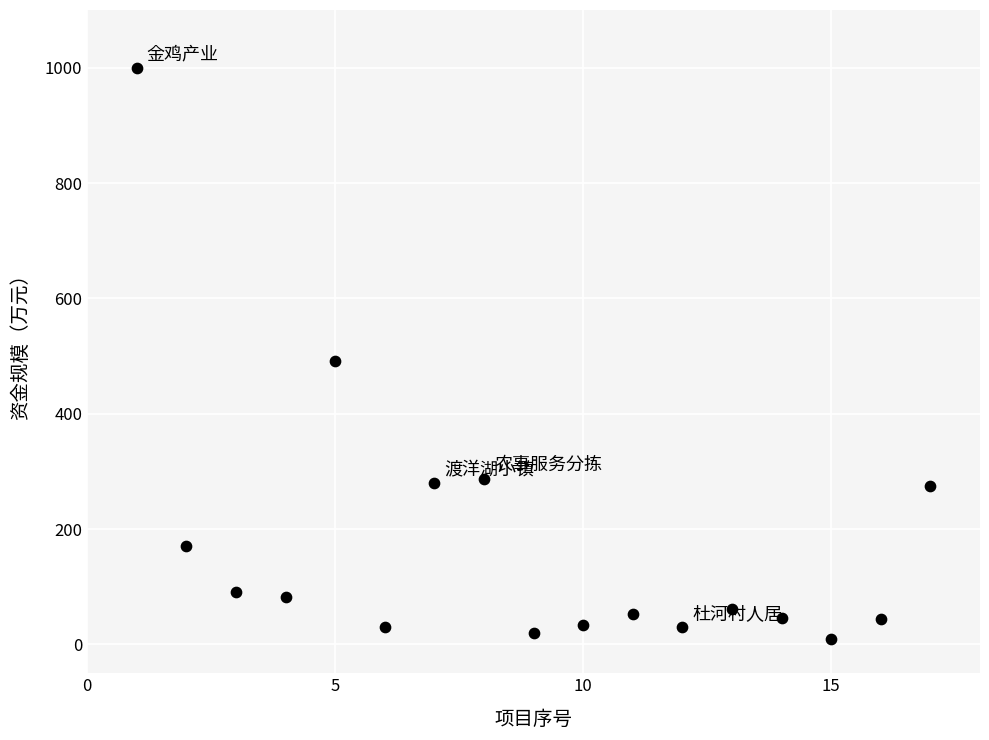

What Y value in the scatter plot is closest to 505?

492.0